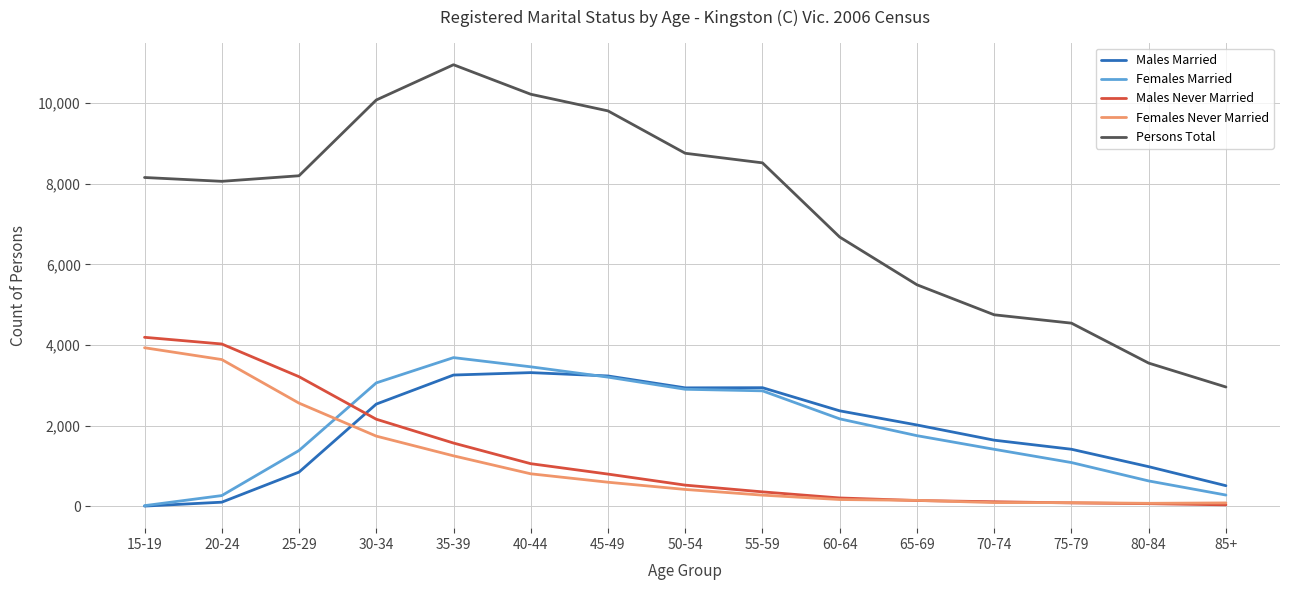

What is the smallest value displayed?

3